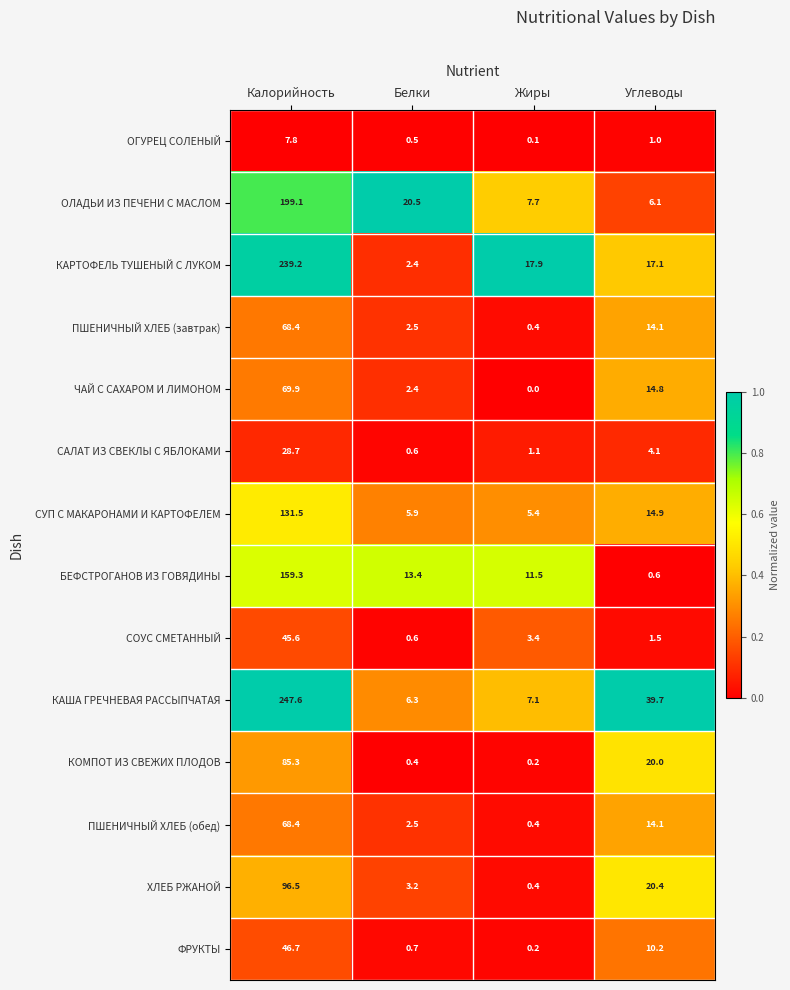

What is the difference between the ПШЕНИЧНЫЙ ХЛЕБ (обед) values at Белки and Жиры?

2.1